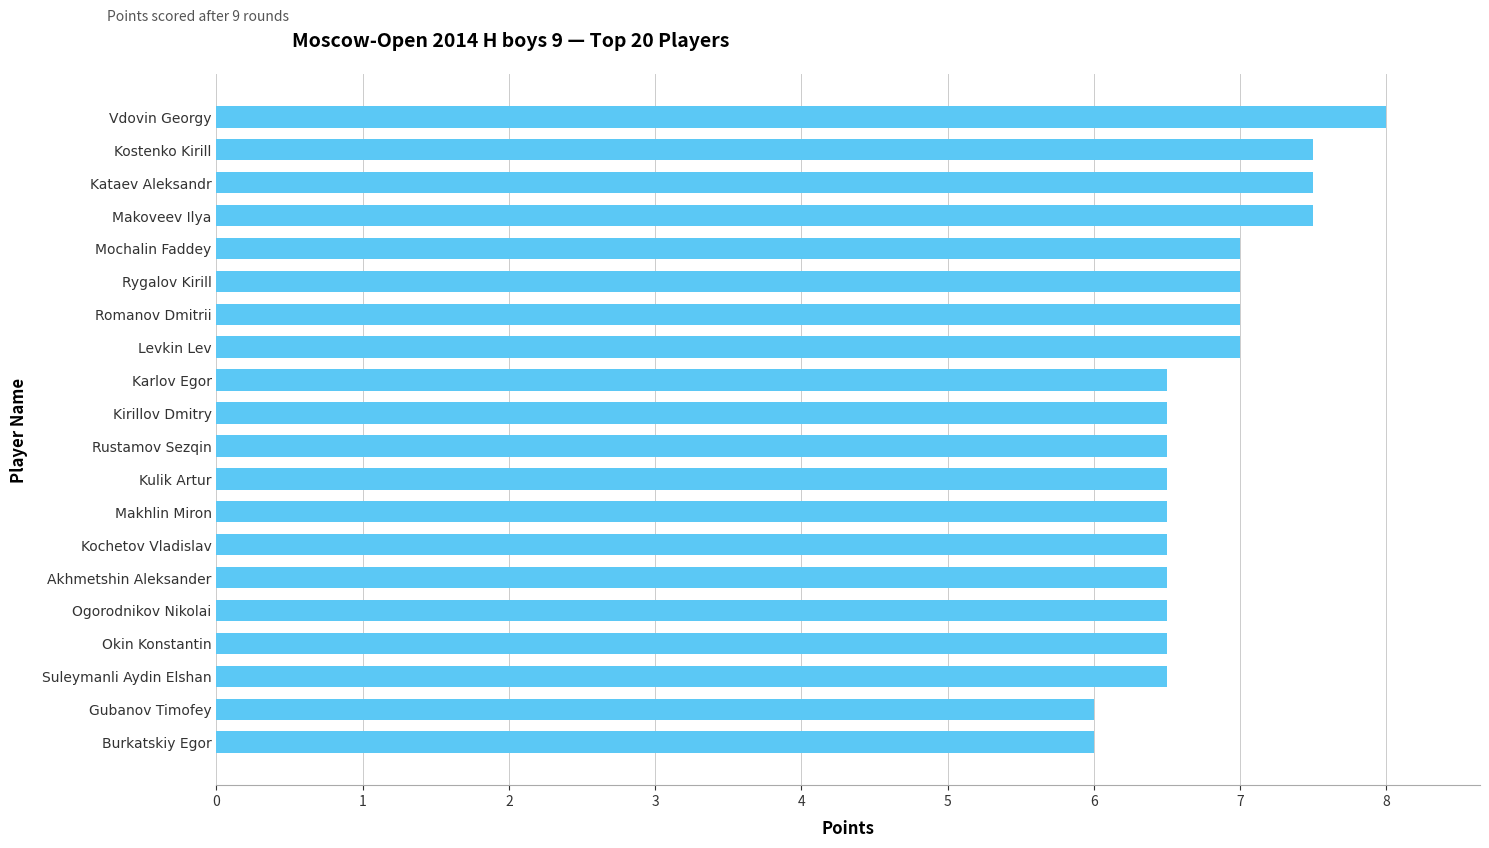

Reading top to bottom, list all the values displayed in this chart.

8.0	7.5	7.5	7.5	7.0	7.0	7.0	7.0	6.5	6.5	6.5	6.5	6.5	6.5	6.5	6.5	6.5	6.5	6.0	6.0